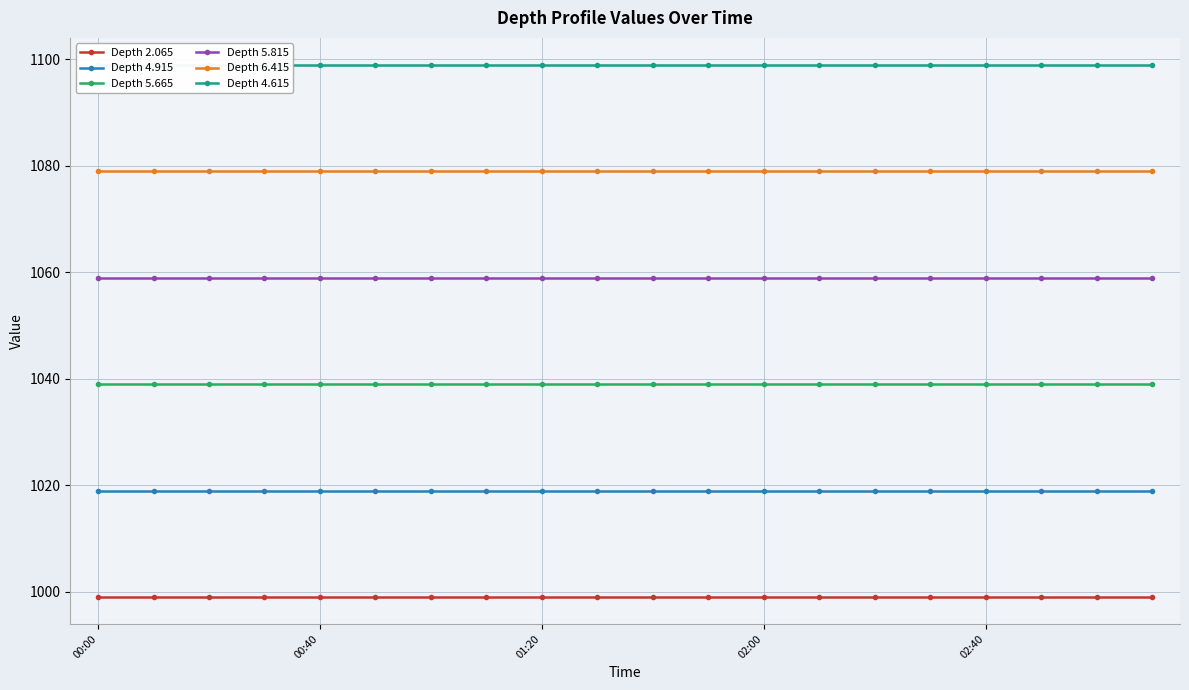

What is the value of the Depth 4.915 point at the 18th from the left?

1019